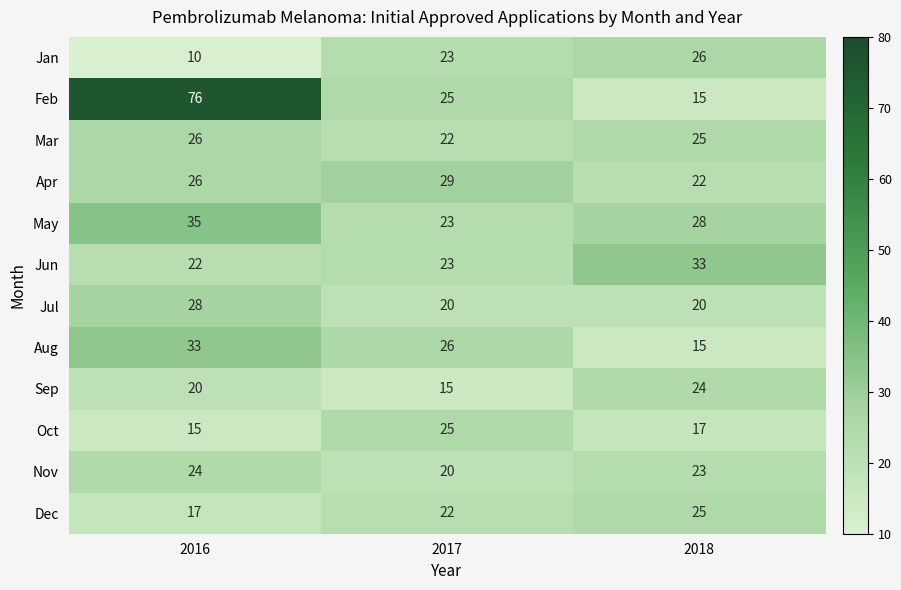

Which series changed the most between 2016 and 2018?

Feb